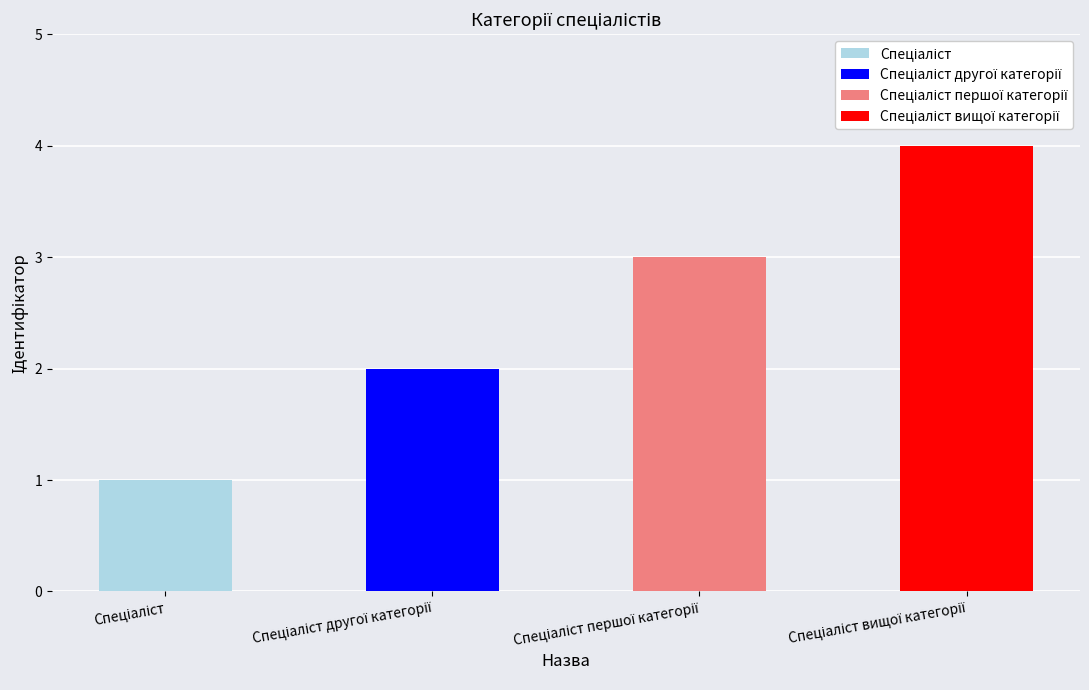

What is the maximum value shown in the chart?

4